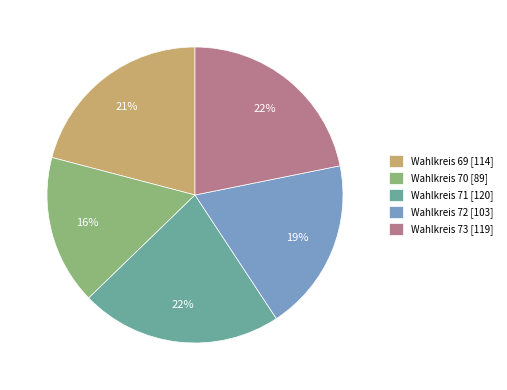

Combined, do Wahlkreis 69 [114] and Wahlkreis 70 [89] account for over 50%?

No